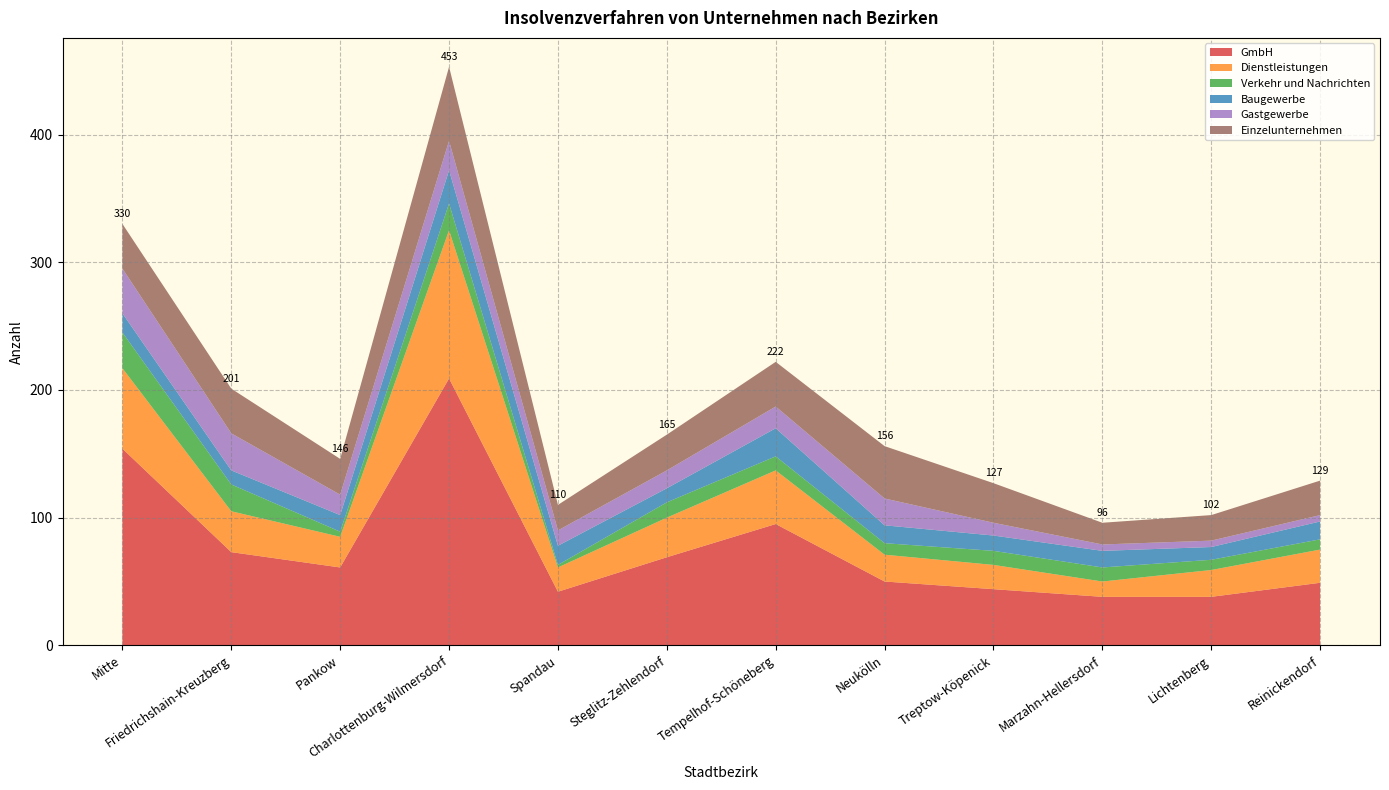

Reading right to left, list all the values displayed in this chart.

GmbH: Reinickendorf=49	Lichtenberg=38	Marzahn-Hellersdorf=38	Treptow-Köpenick=44	Neukölln=50	Tempelhof-Schöneberg=95	Steglitz-Zehlendorf=69	Spandau=42	Charlottenburg-Wilmersdorf=209	Pankow=61	Friedrichshain-Kreuzberg=73	Mitte=154
Dienstleistungen: Reinickendorf=26	Lichtenberg=21	Marzahn-Hellersdorf=12	Treptow-Köpenick=19	Neukölln=21	Tempelhof-Schöneberg=42	Steglitz-Zehlendorf=31	Spandau=19	Charlottenburg-Wilmersdorf=116	Pankow=24	Friedrichshain-Kreuzberg=32	Mitte=63
Verkehr und Nachrichten: Reinickendorf=8	Lichtenberg=8	Marzahn-Hellersdorf=11	Treptow-Köpenick=11	Neukölln=9	Tempelhof-Schöneberg=11	Steglitz-Zehlendorf=12	Spandau=2	Charlottenburg-Wilmersdorf=21	Pankow=4	Friedrichshain-Kreuzberg=21	Mitte=28
Baugewerbe: Reinickendorf=14	Lichtenberg=10	Marzahn-Hellersdorf=13	Treptow-Köpenick=12	Neukölln=14	Tempelhof-Schöneberg=22	Steglitz-Zehlendorf=11	Spandau=15	Charlottenburg-Wilmersdorf=26	Pankow=13	Friedrichshain-Kreuzberg=11	Mitte=15
Gastgewerbe: Reinickendorf=5	Lichtenberg=5	Marzahn-Hellersdorf=5	Treptow-Köpenick=10	Neukölln=21	Tempelhof-Schöneberg=17	Steglitz-Zehlendorf=14	Spandau=12	Charlottenburg-Wilmersdorf=23	Pankow=16	Friedrichshain-Kreuzberg=29	Mitte=35
Einzelunternehmen: Reinickendorf=27	Lichtenberg=20	Marzahn-Hellersdorf=17	Treptow-Köpenick=31	Neukölln=41	Tempelhof-Schöneberg=35	Steglitz-Zehlendorf=28	Spandau=20	Charlottenburg-Wilmersdorf=58	Pankow=28	Friedrichshain-Kreuzberg=35	Mitte=35